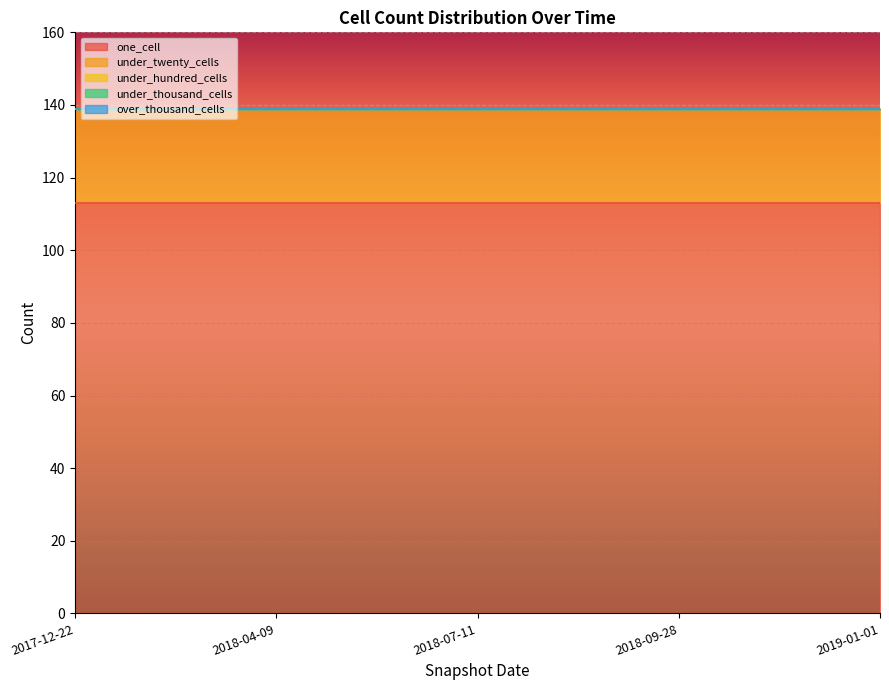

Reading right to left, what are all the values shown in this chart?

one_cell: 2019-01-01=113	2018-09-28=113	2018-07-11=113	2018-04-09=113	2017-12-22=113
under_twenty_cells: 2019-01-01=26	2018-09-28=26	2018-07-11=26	2018-04-09=26	2017-12-22=26
under_hundred_cells: 2019-01-01=0	2018-09-28=0	2018-07-11=0	2018-04-09=0	2017-12-22=0
under_thousand_cells: 2019-01-01=0	2018-09-28=0	2018-07-11=0	2018-04-09=0	2017-12-22=0
over_thousand_cells: 2019-01-01=0	2018-09-28=0	2018-07-11=0	2018-04-09=0	2017-12-22=0